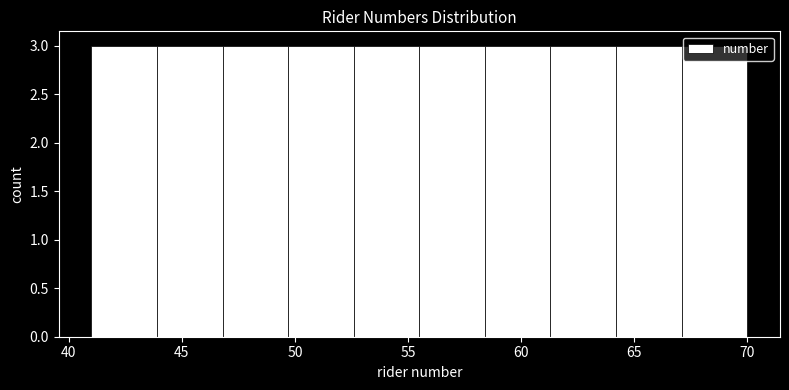

Reading left to right, list every bar in this chart as the range it spans on the x-axis followed by its height. Neither the bar edges nor the heights are printed on the chart, so give them approximately, as read against the axes.

41.0 to 43.9: 3
43.9 to 46.8: 3
46.8 to 49.7: 3
49.7 to 52.6: 3
52.6 to 55.5: 3
55.5 to 58.4: 3
58.4 to 61.3: 3
61.3 to 64.2: 3
64.2 to 67.1: 3
67.1 to 70.0: 3